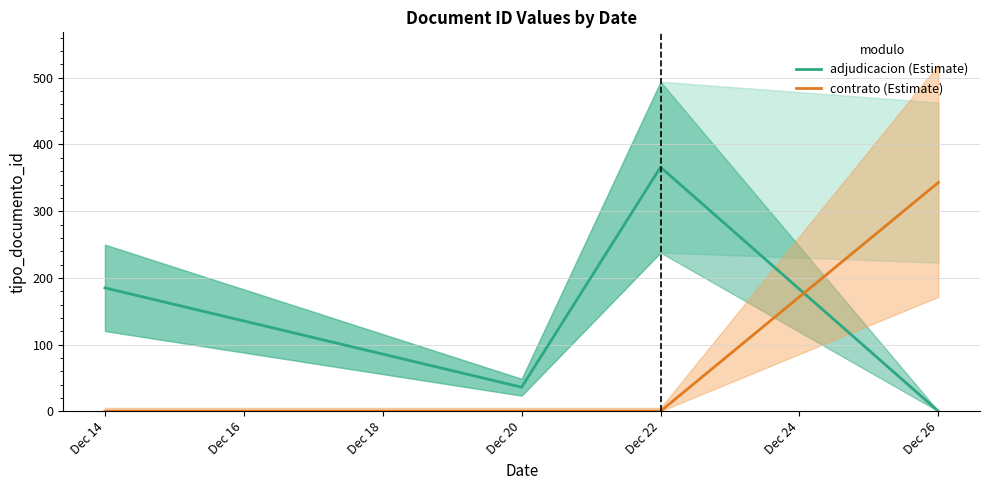

How many times do adjudicacion and contrato cross each other?

1